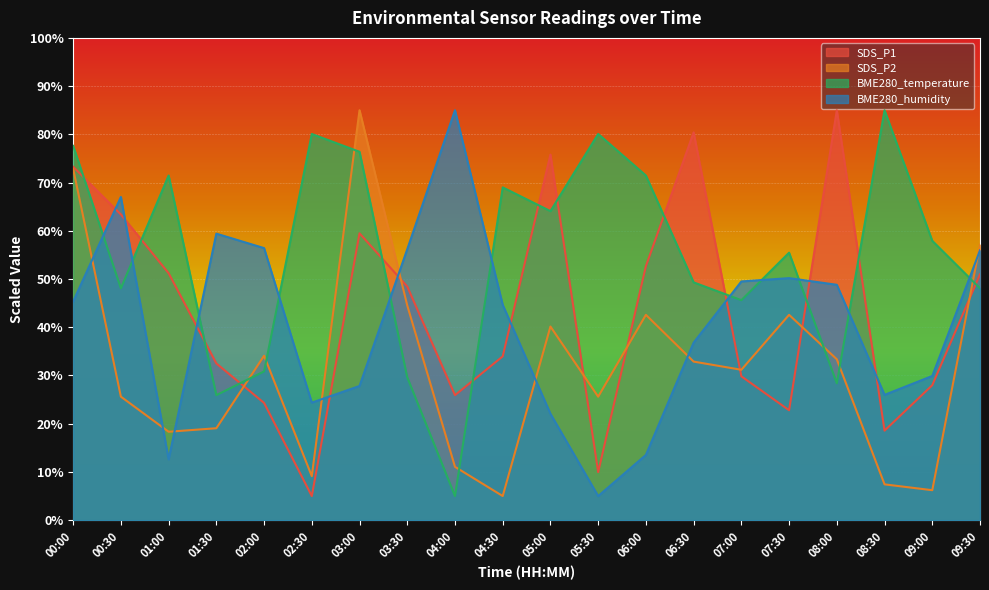

At which category is the sum across all series the highest?

00:00